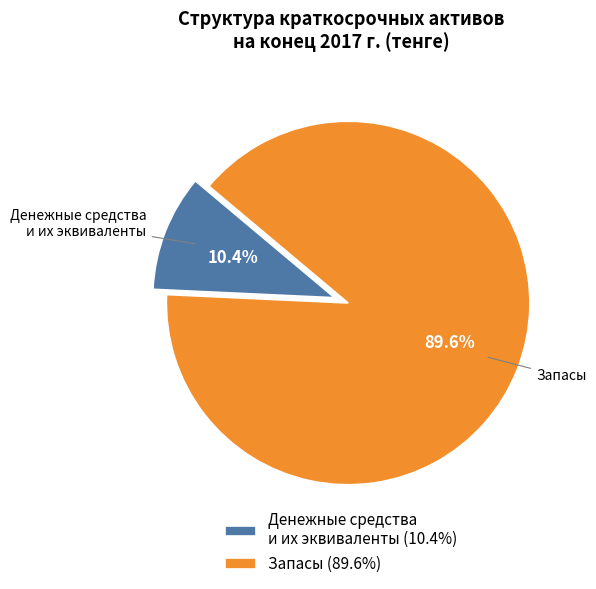

Count the number of slices in the pie.

2